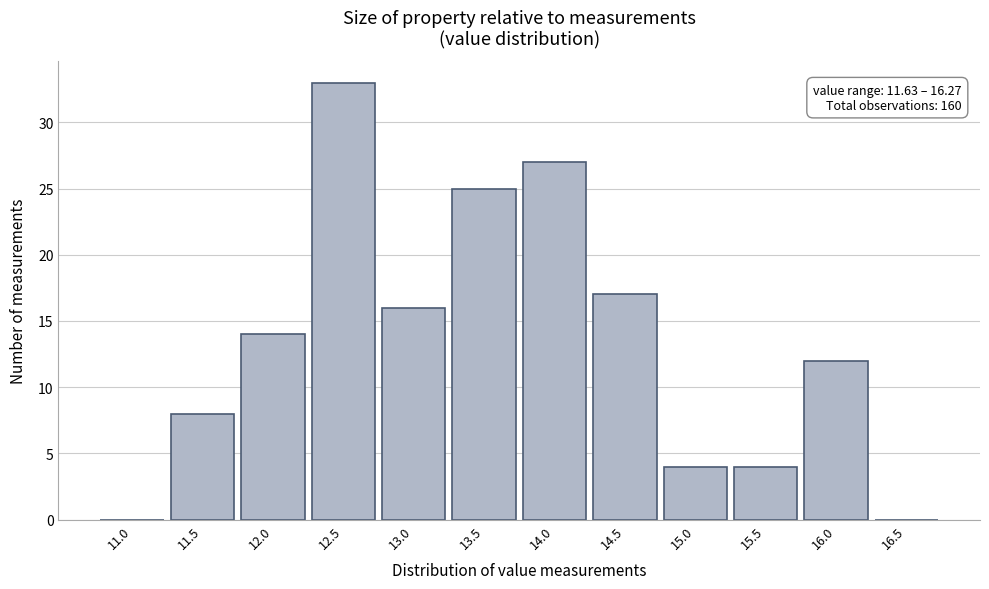

Reading right to left, transcribe all the data shown in this chart.

16.5=0	16.0=12	15.5=4	15.0=4	14.5=17	14.0=27	13.5=25	13.0=16	12.5=33	12.0=14	11.5=8	11.0=0